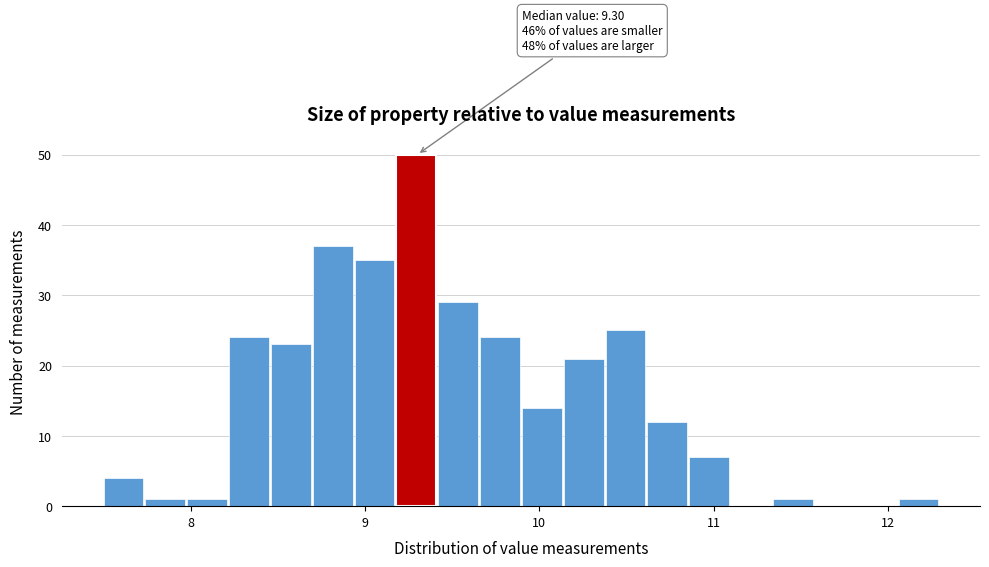

Read against the x-axis, roughly where is the centre of the tallest bar?

9.3